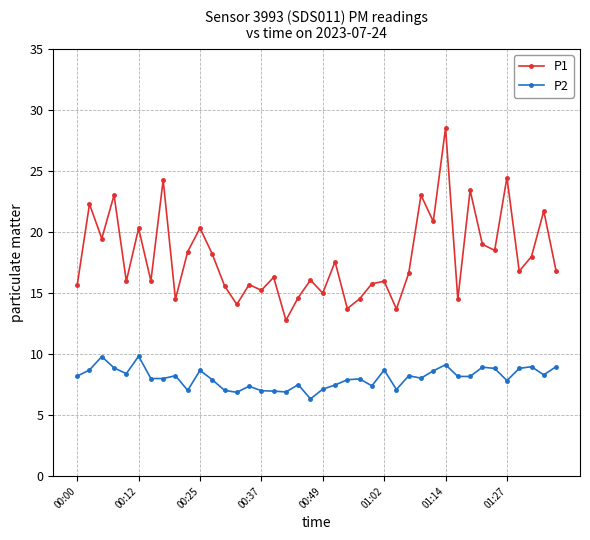

What is the value of the P2 point at the 30th from the left?

8.6